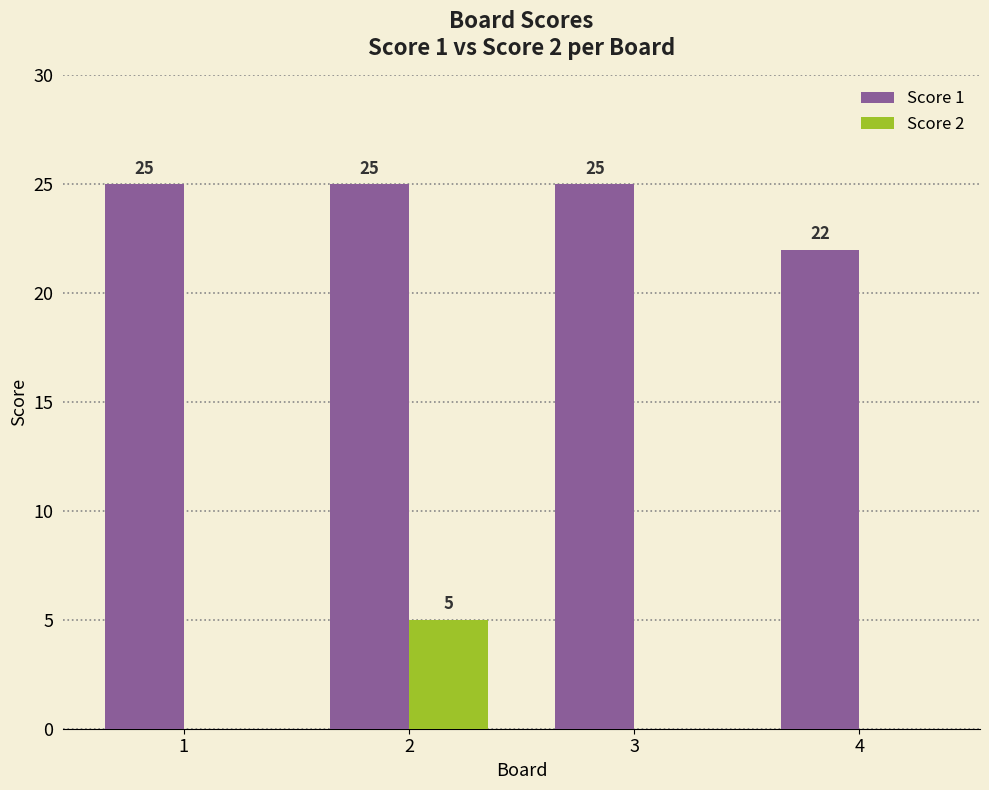

Are the bars horizontal?

No